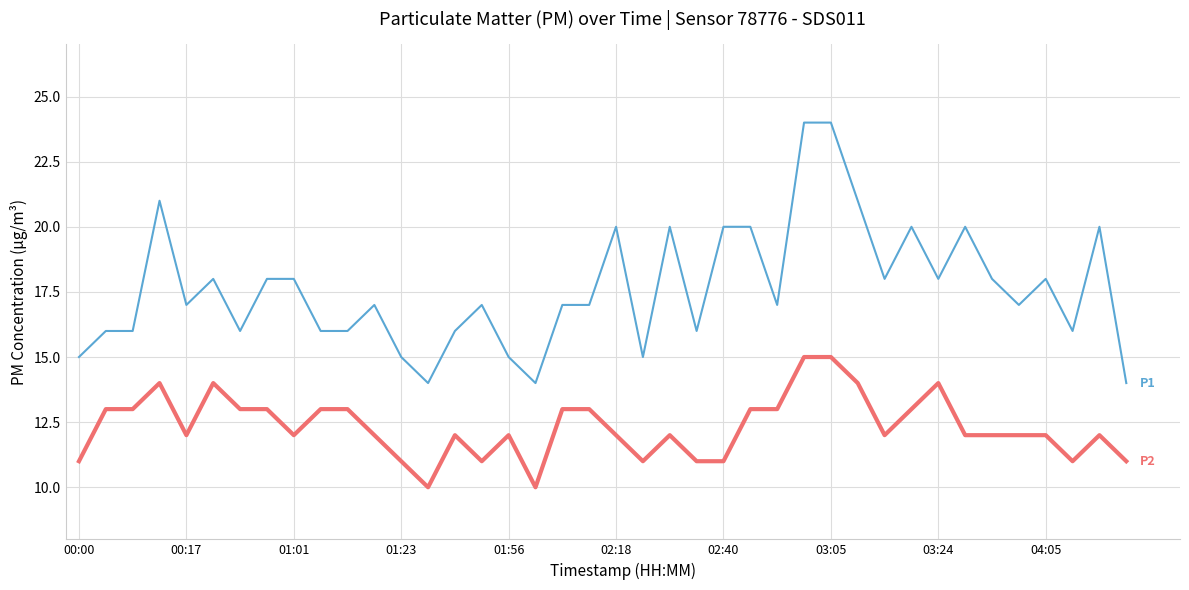

What is the smallest value displayed?

10